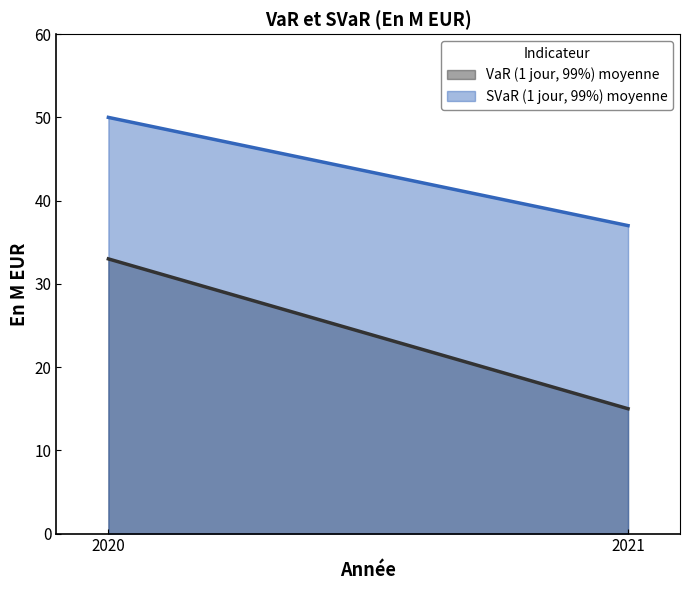

At which label does SVaR (1 jour, 99%) moyenne reach its minimum?

2021